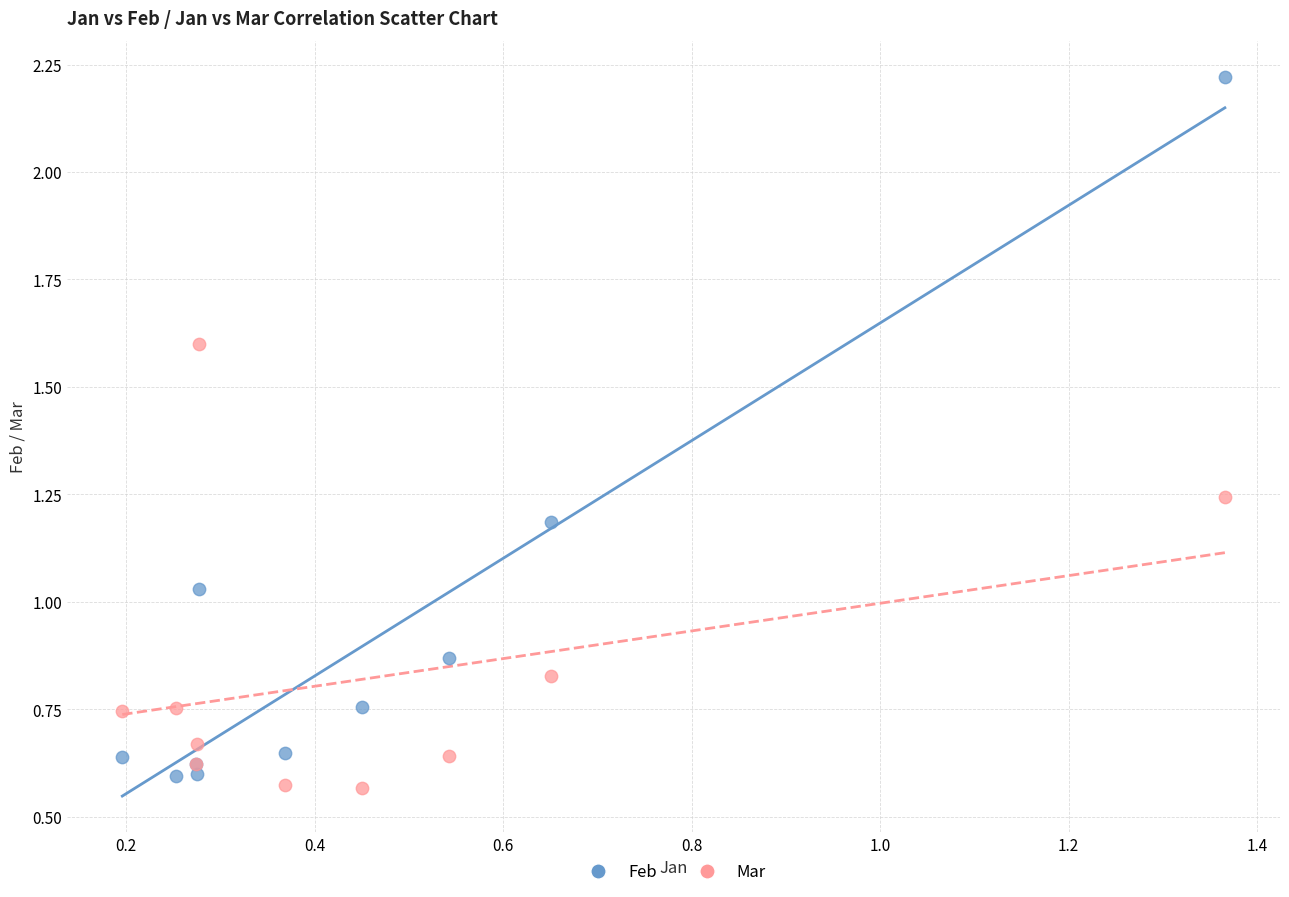

Which series reaches the maximum Y coordinate?

Feb